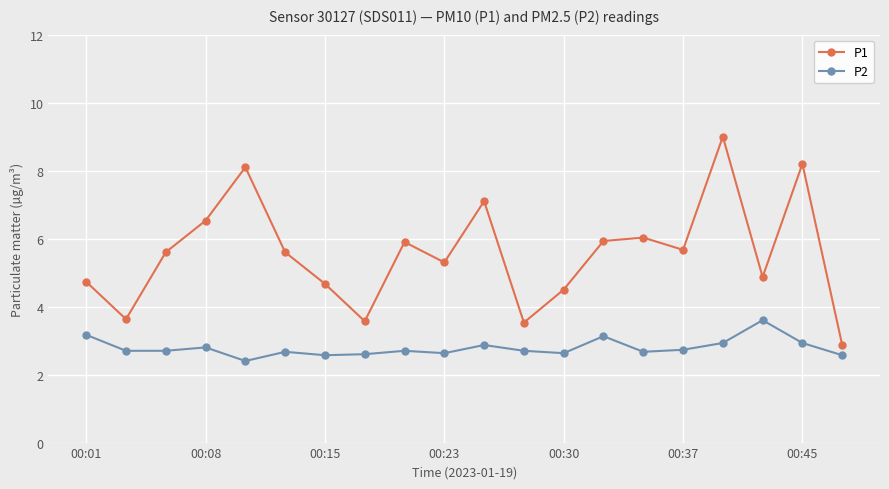

What is the value of the P2 point at the 12th from the left?

2.7